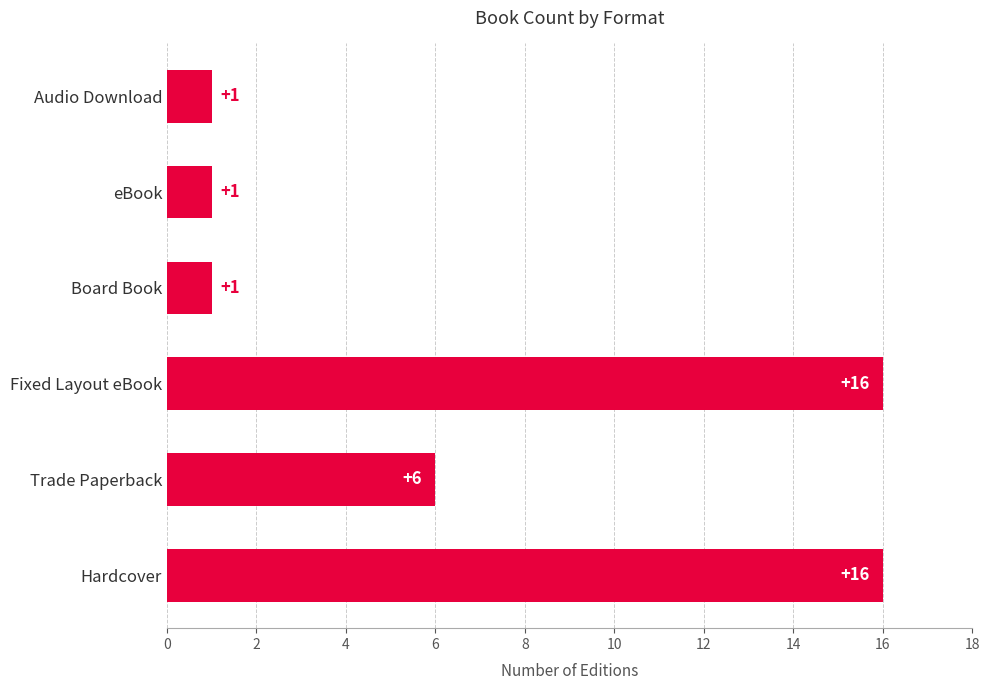

Reading bottom to top, what are all the values shown in this chart?

16	6	16	1	1	1